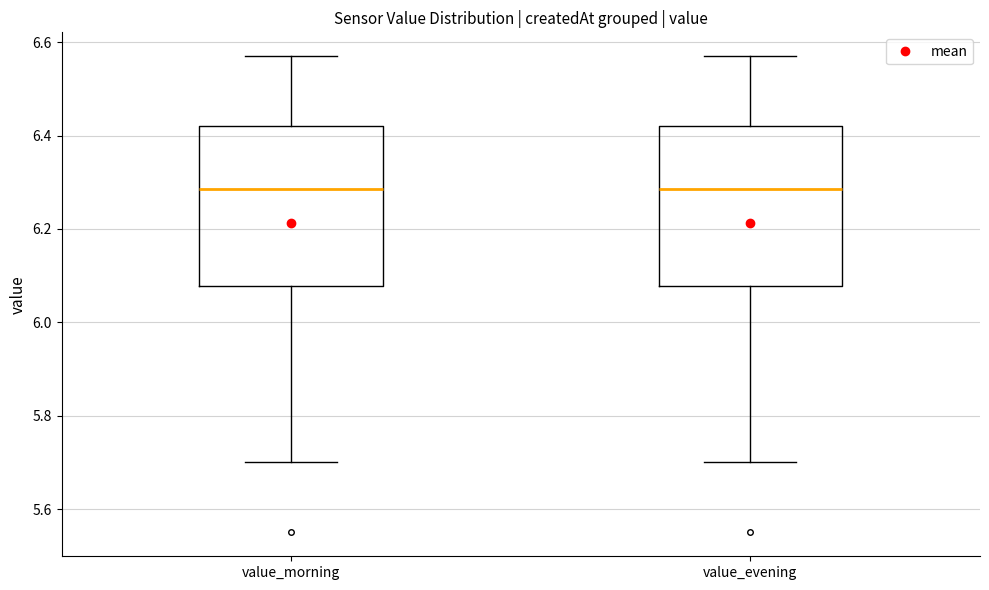

Where is the upper edge of the box for value_morning on the y-axis? The values are not printed on the chart, so give them approximately, as read against the axis.

6.42